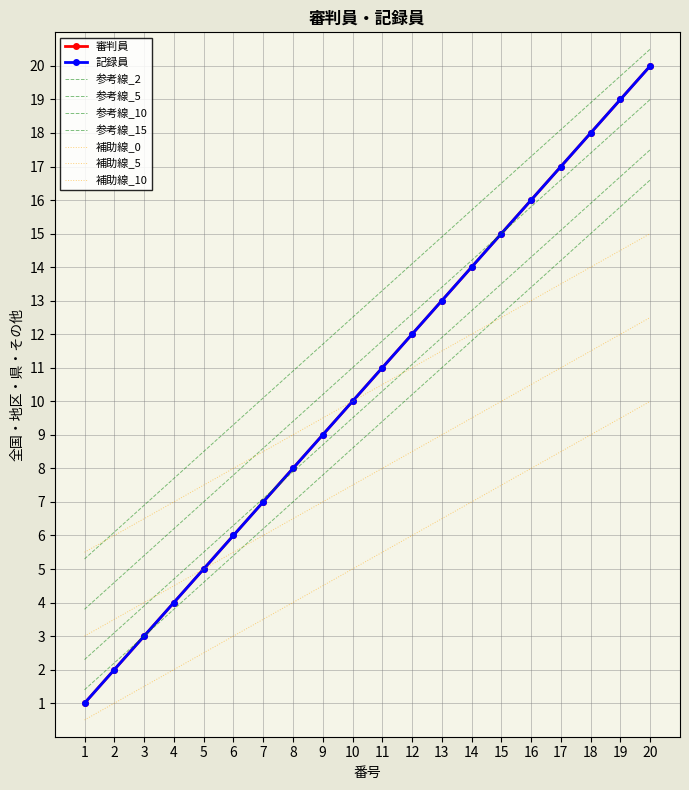

Rank the categories by 記録員 value from highest to lowest.

20, 19, 18, 17, 16, 15, 14, 13, 12, 11, 10, 9, 8, 7, 6, 5, 4, 3, 2, 1